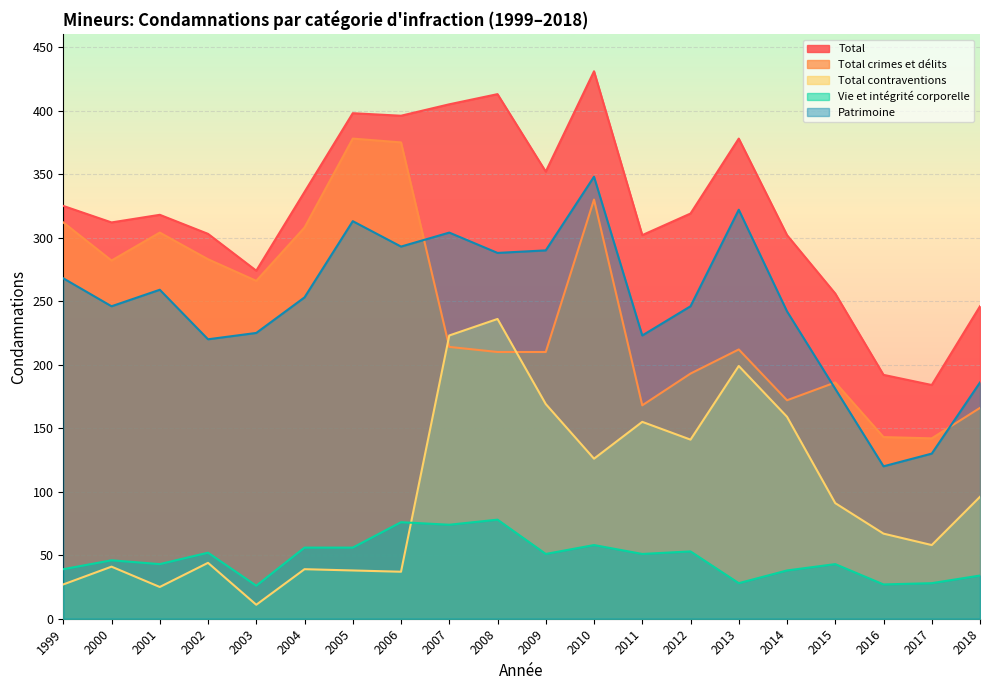

What is the value of the Total contraventions point at the 7th from the left?

38